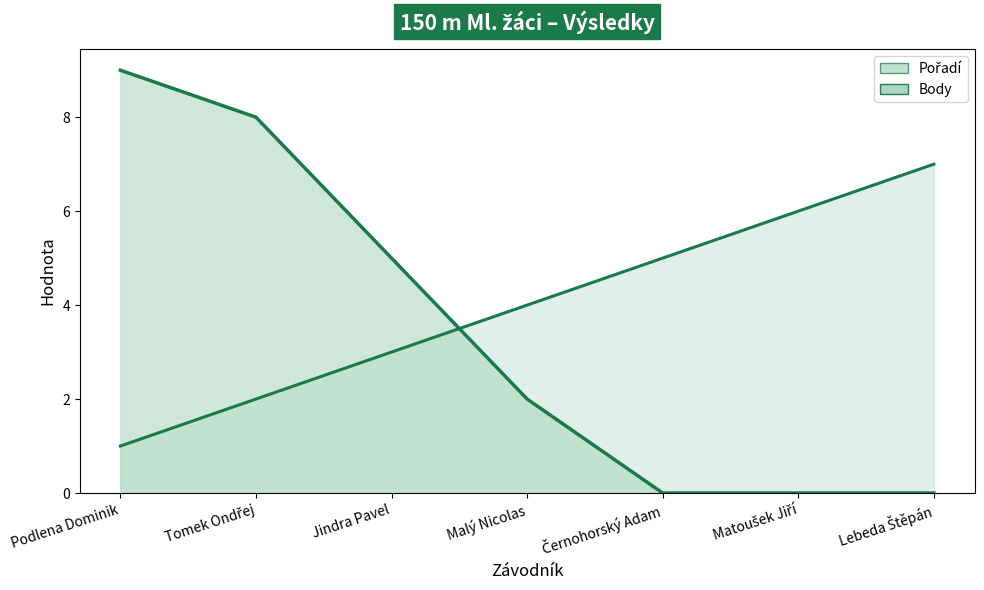

Does the chart display data point markers on the line(s)?

No